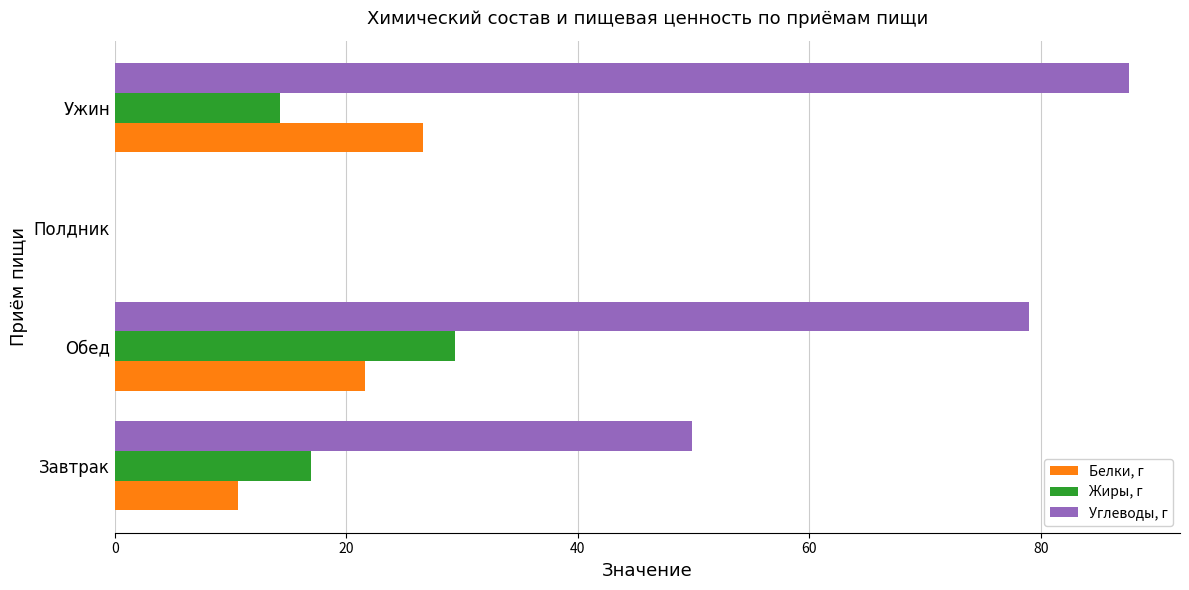

What is the sum of all Белки, г values?

58.9